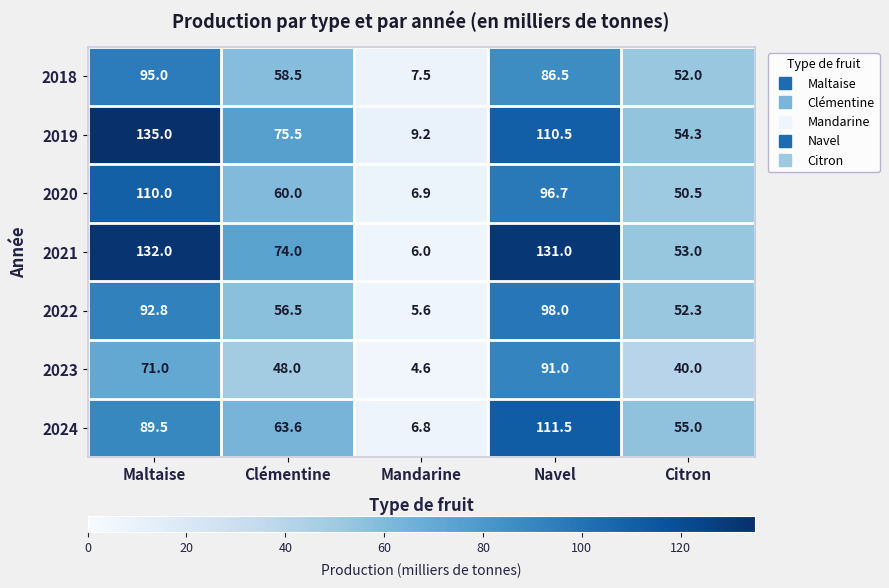

Where is 2022 nearest to the value 51?

Citron